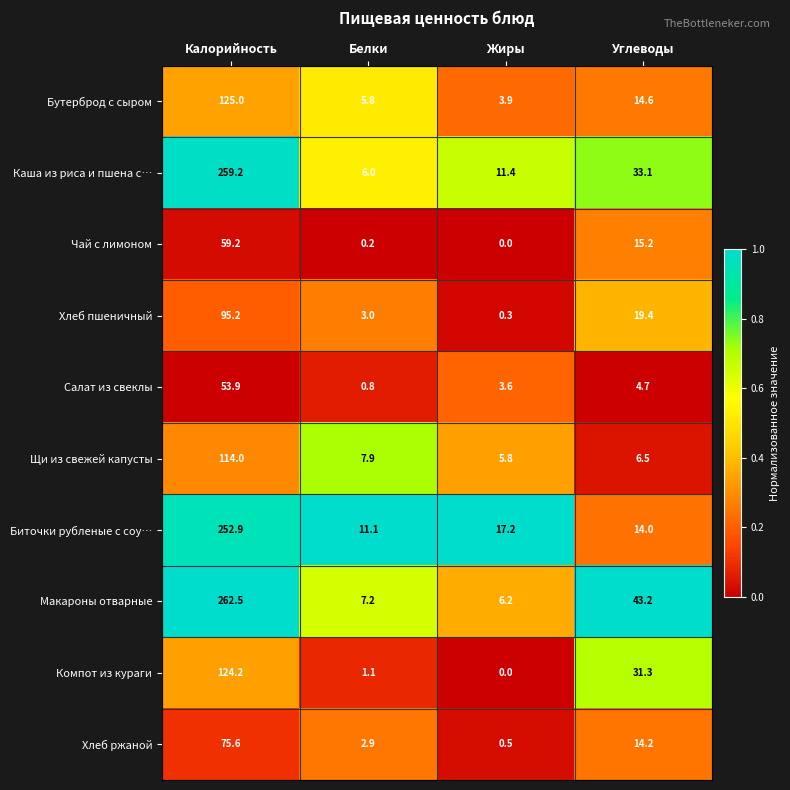

What is the maximum value shown in the chart?

262.5